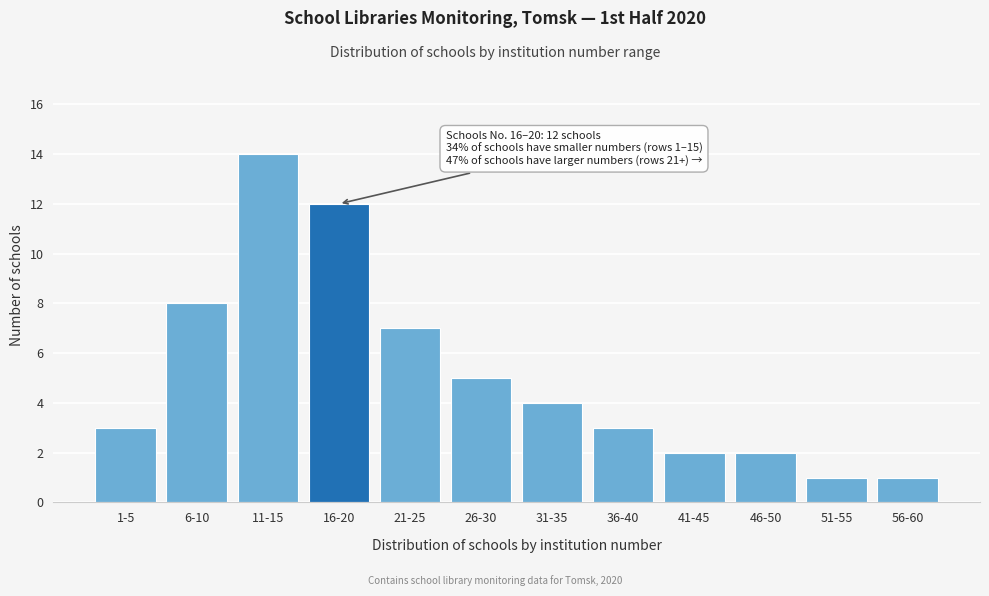

Reading left to right, what are all the values shown in this chart?

3	8	14	12	7	5	4	3	2	2	1	1